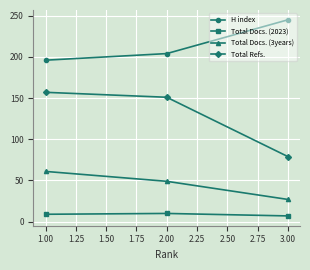

What is the average value of the Total Docs. (3years) series?

46